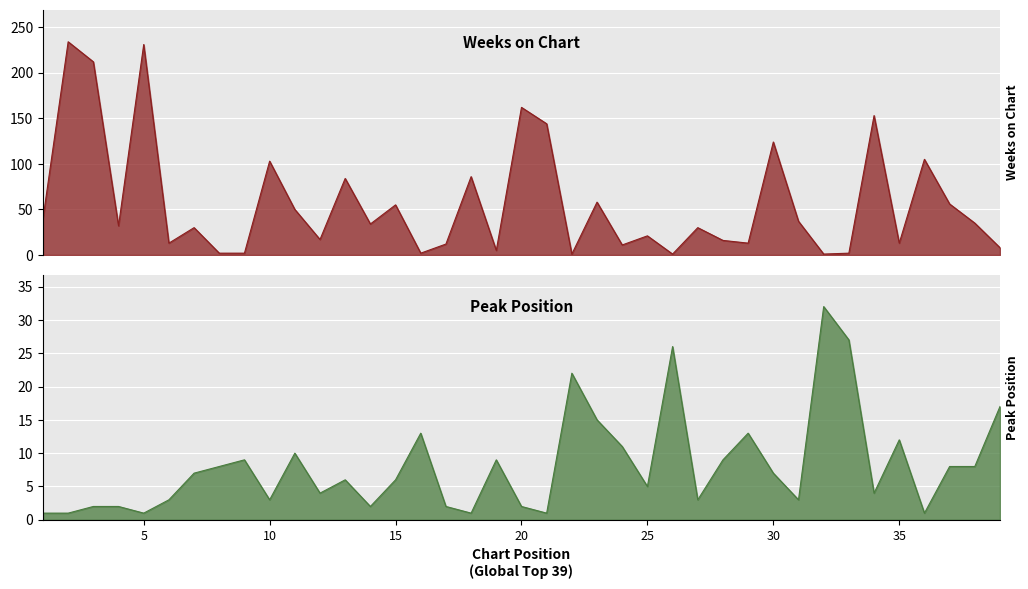

At which label does Weeks on Chart reach its peak?

2